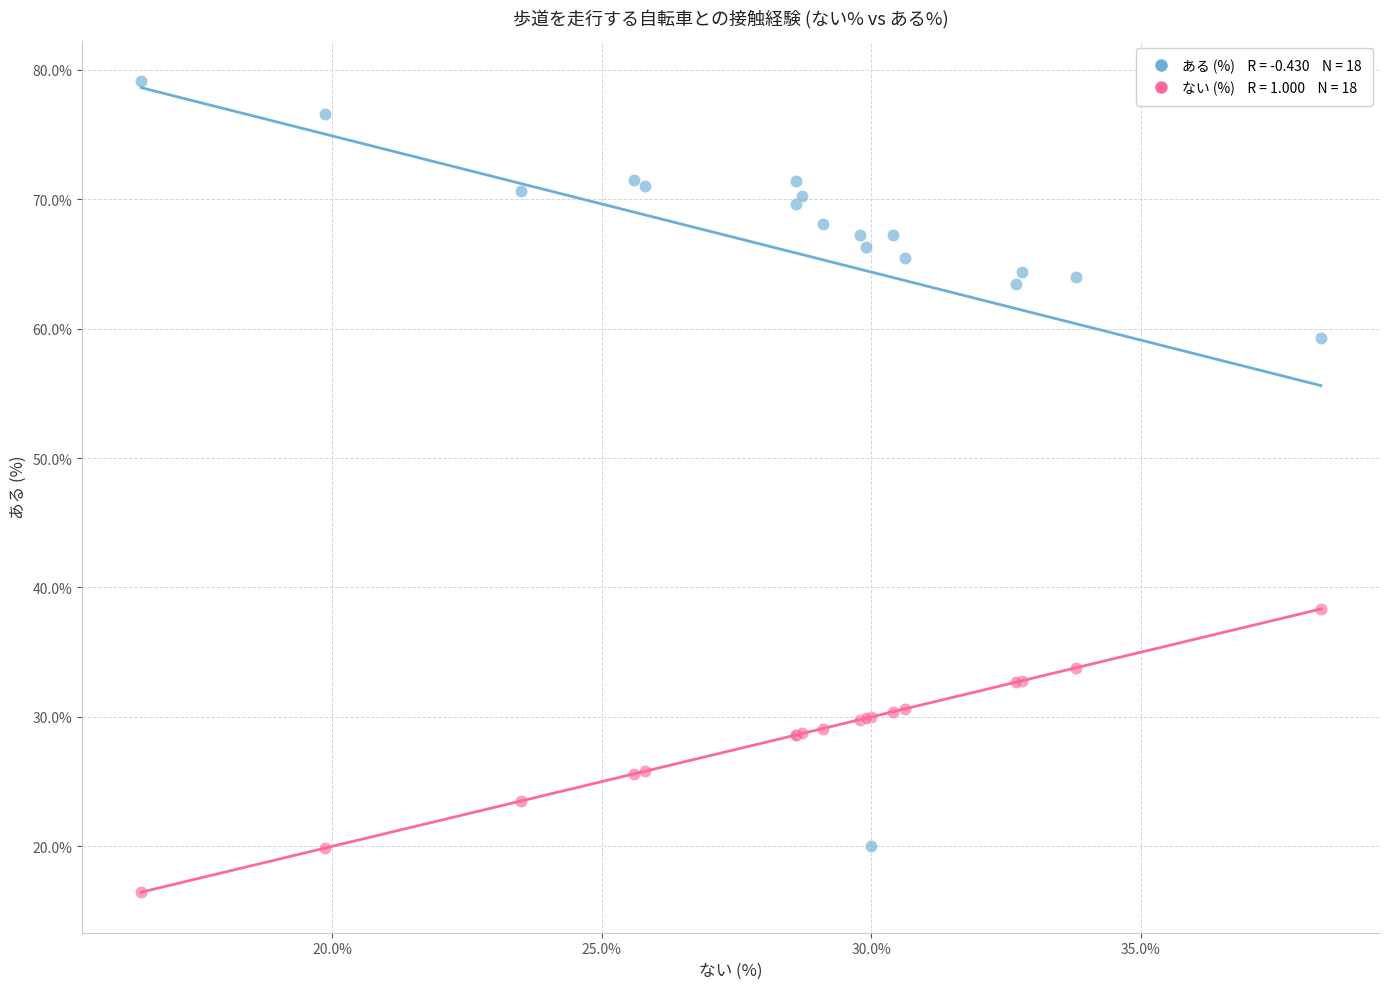

Across all series, what Y value is closest to 47?

38.3